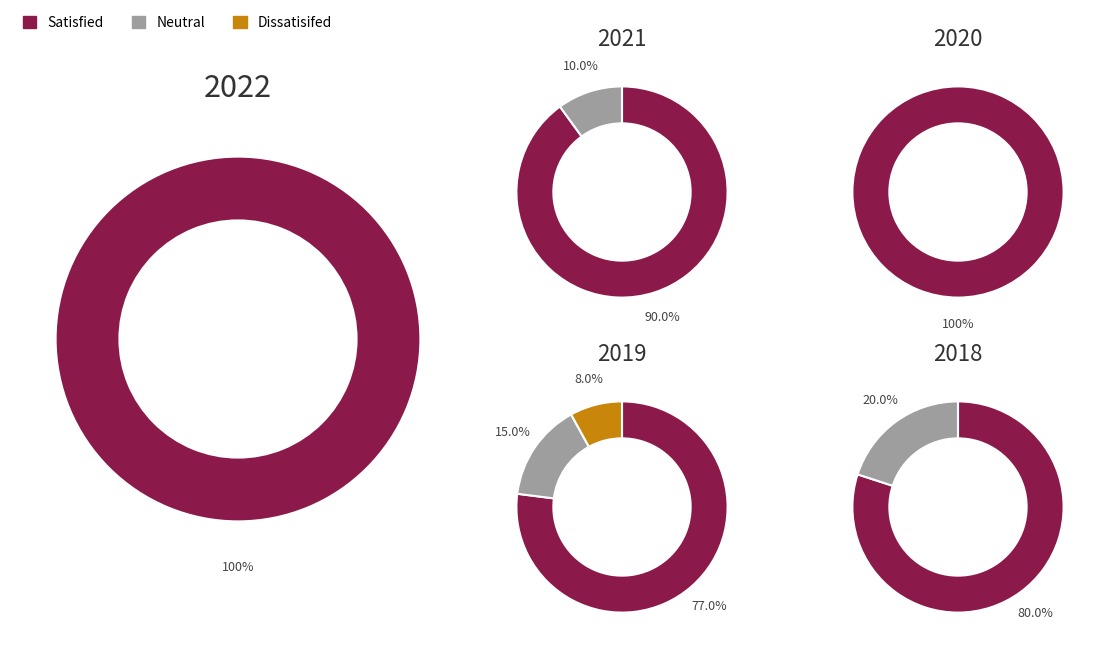

Between 17 and 20, which series saw the biggest shift?

Satisfied